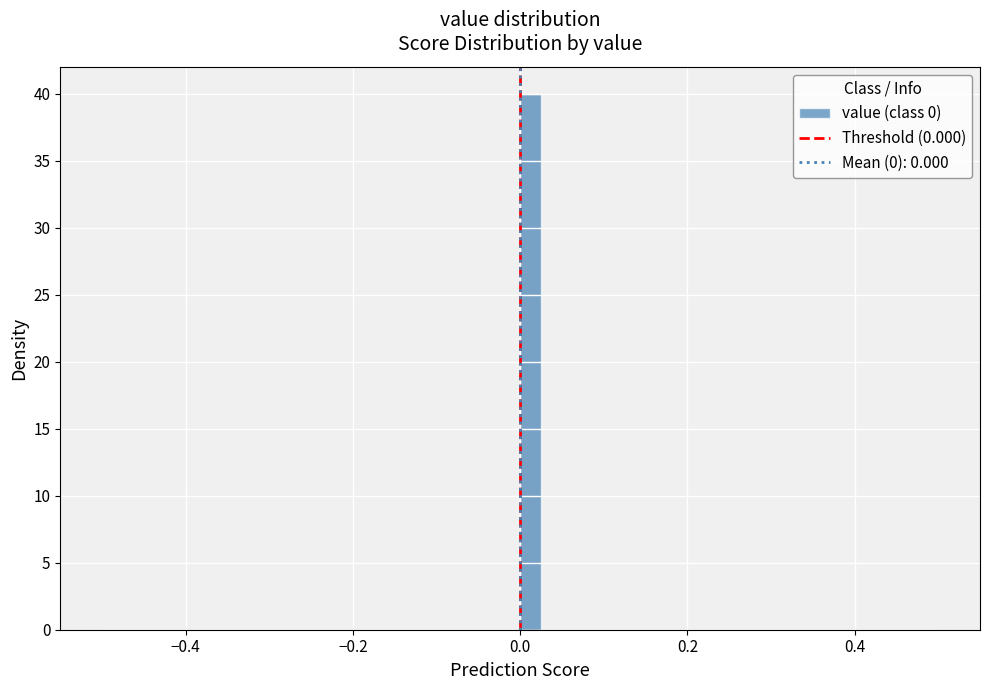

Read against the x-axis, roughly where is the centre of the tallest bar?

0.02